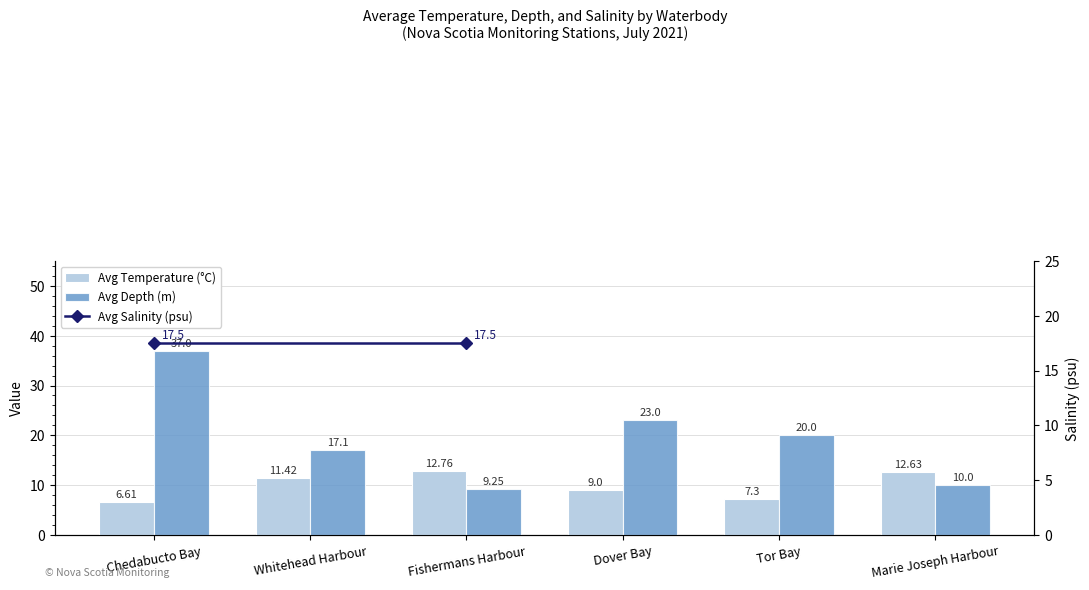

Which series has the largest range (max minus min)?

Avg Depth (m)